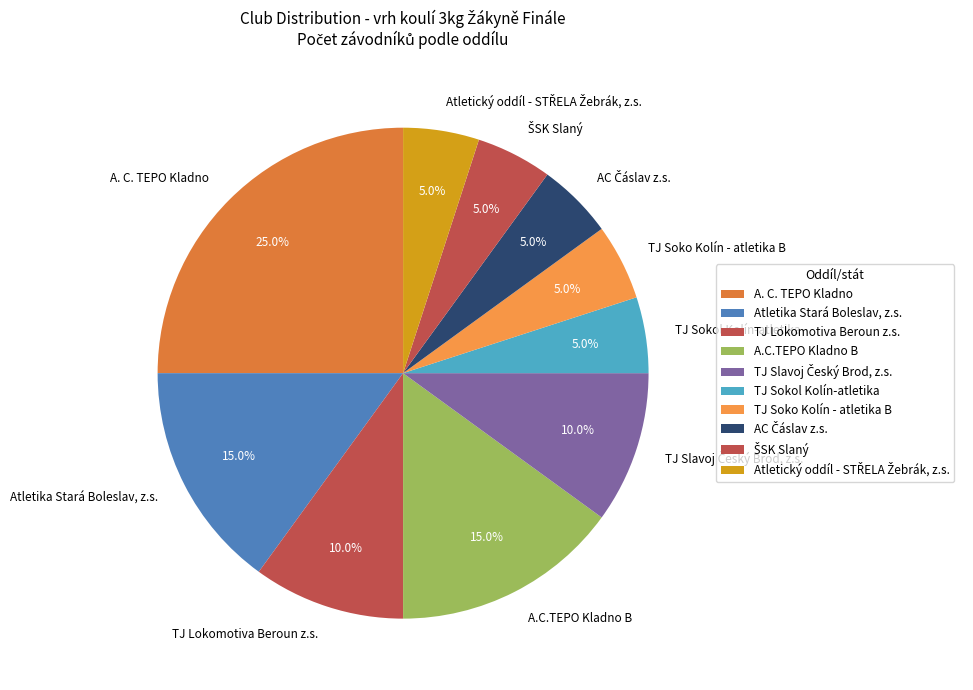

Is the sum of TJ Sokol Kolín-atletika and A.C.TEPO Kladno B greater than half?

No